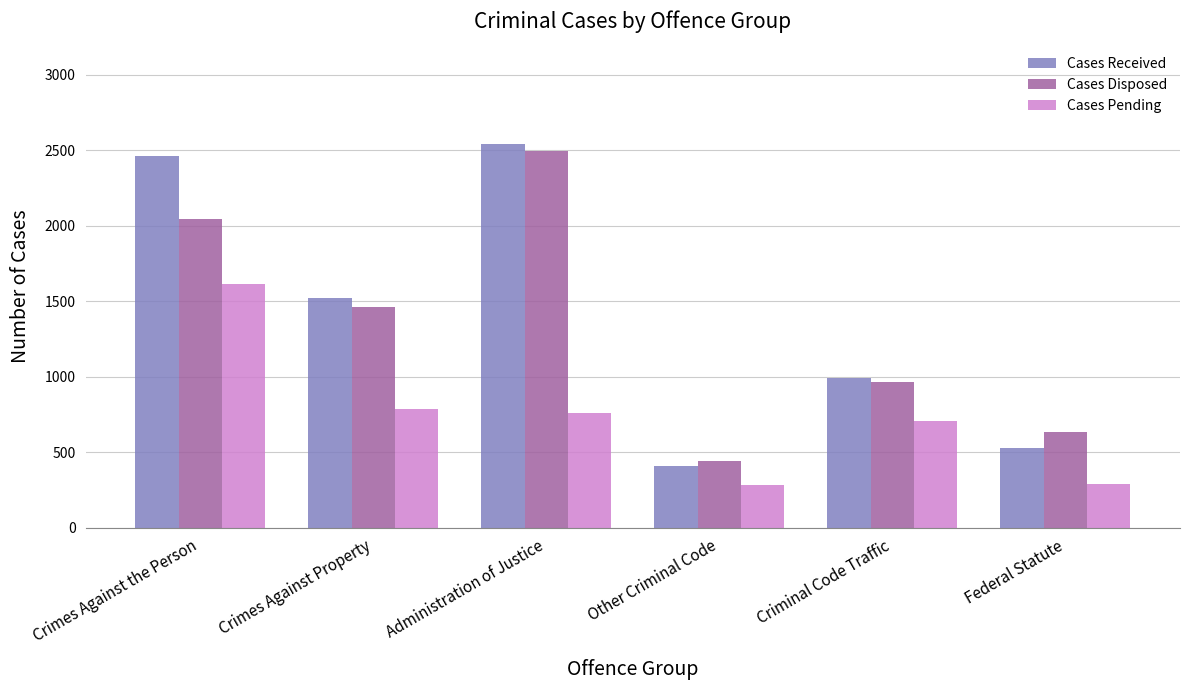

What is the label of the 2nd bar from the left?

Crimes Against Property